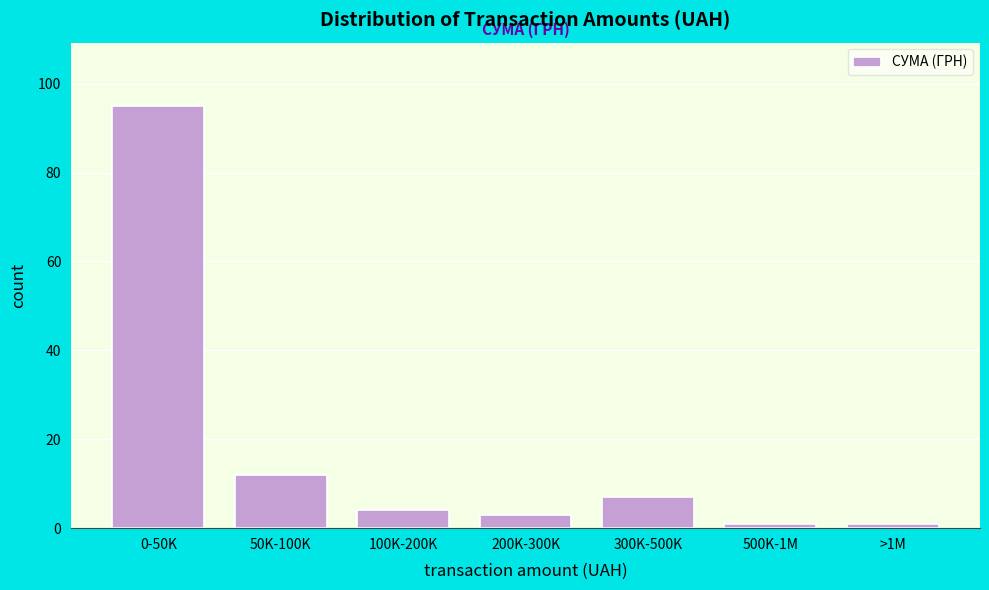

Reading left to right, extract all data points from this chart.

95	12	4	3	7	1	1